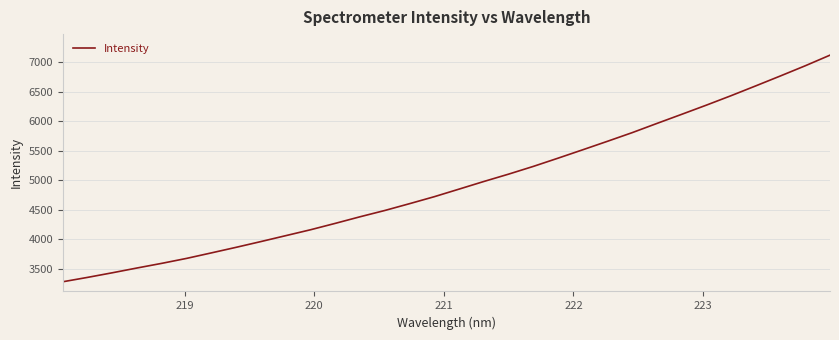

What is the maximum value shown in the chart?

7114.6